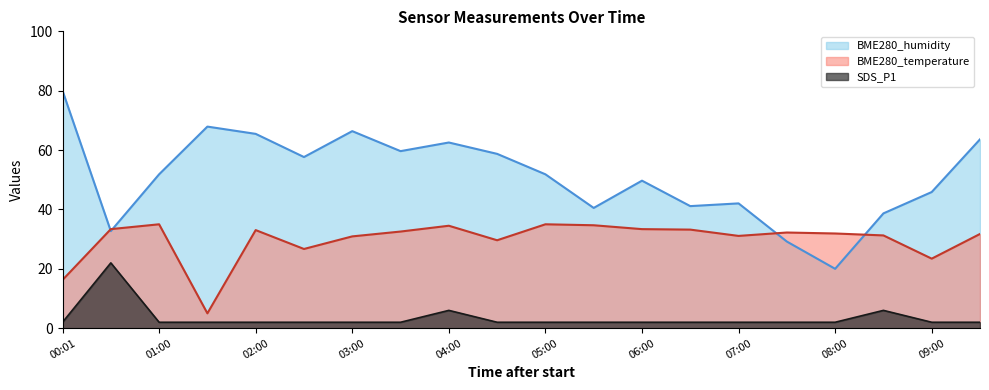

Count the number of categories in the chart.

20